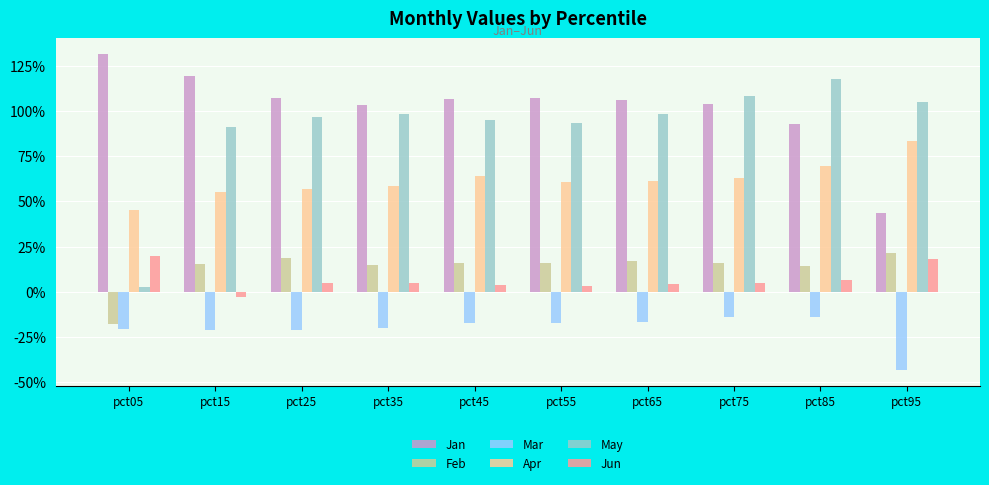

Does the chart contain stacked bars?

No